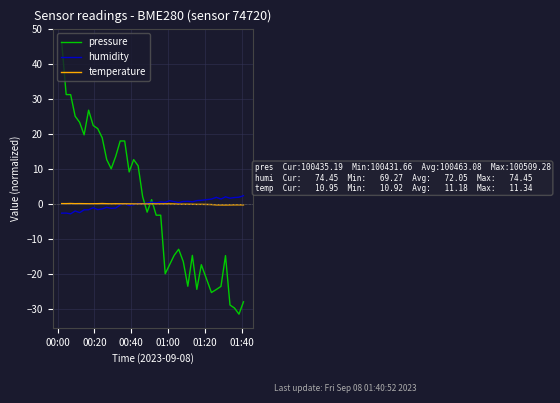

What is the maximum value shown in the chart?

46.2